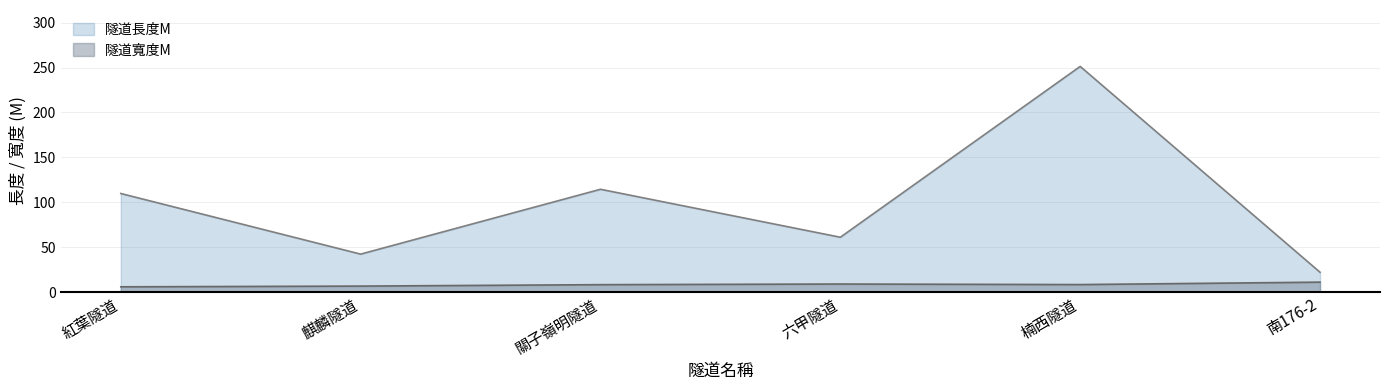

How many series are shown in this chart?

2